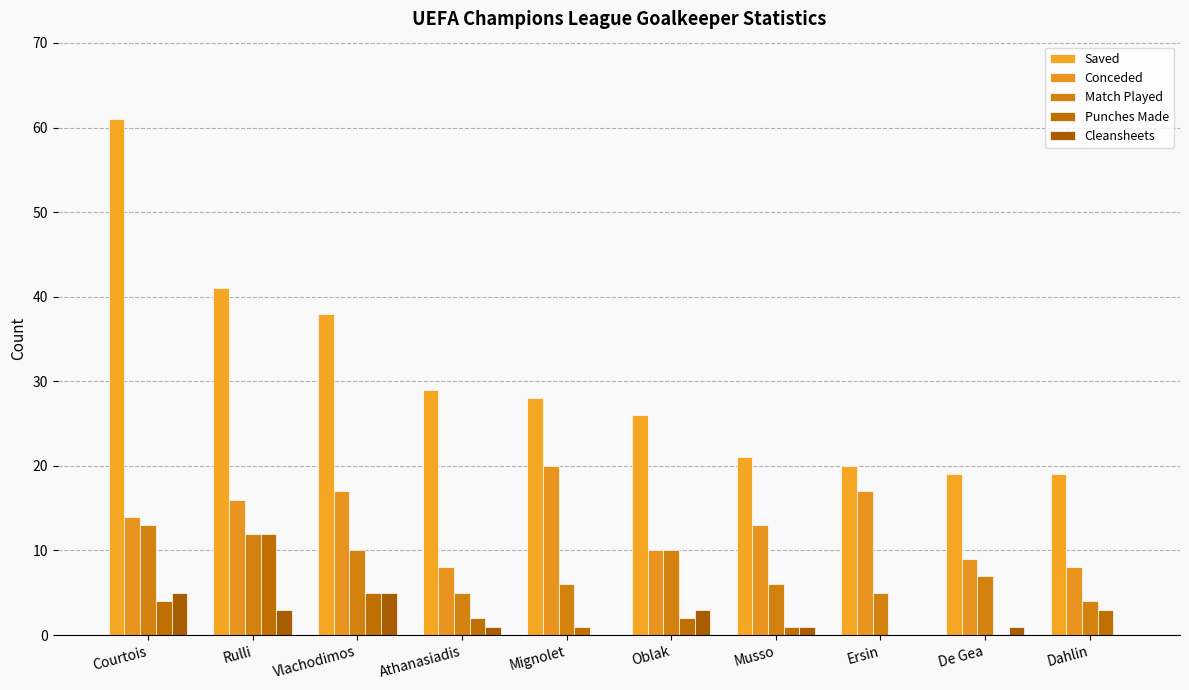

What are all the series names shown in the legend?

Saved, Conceded, Match Played, Punches Made, Cleansheets